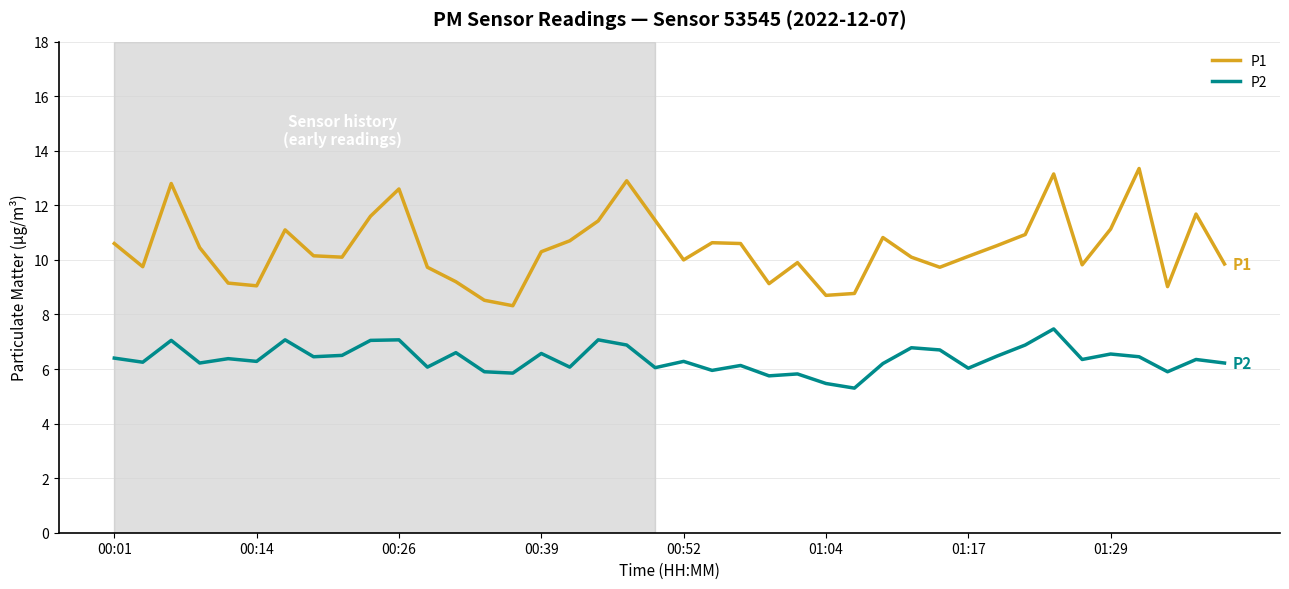

At how many categories does at least one series exceed 6?

40